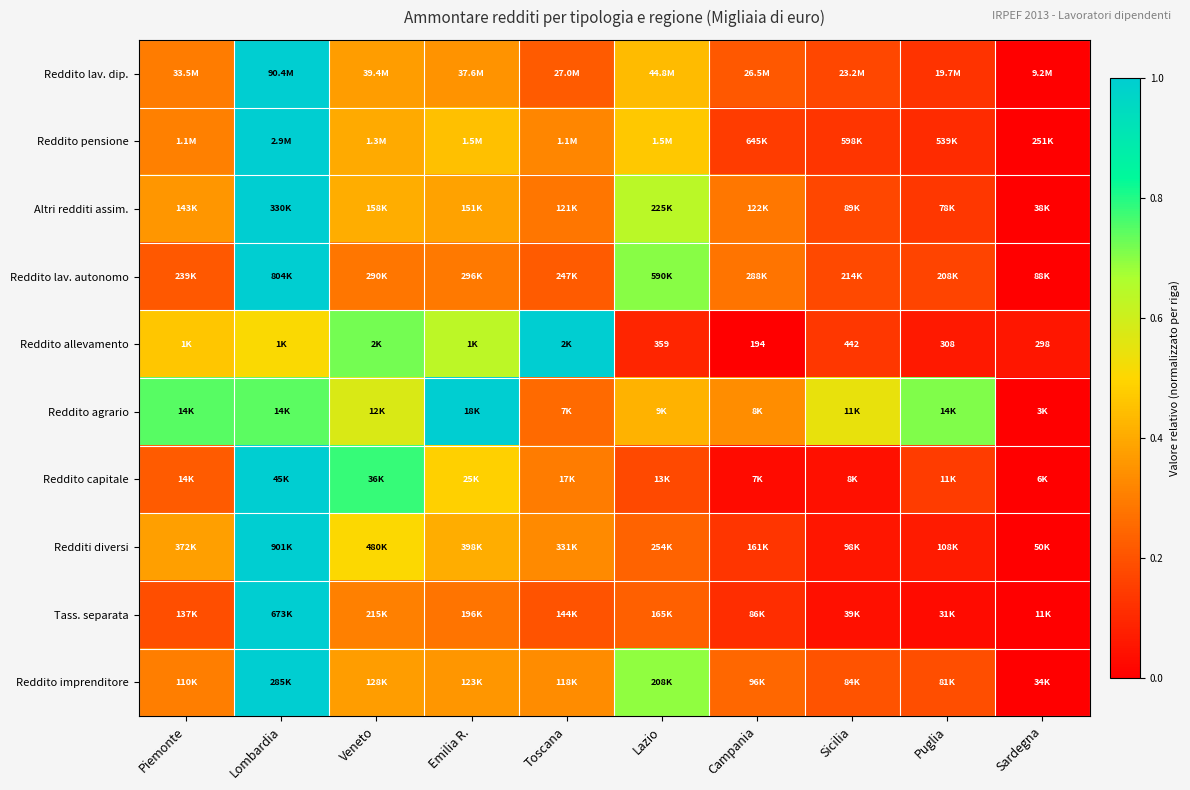

What is the difference between the highest and lowest values at Veneto?

0.5